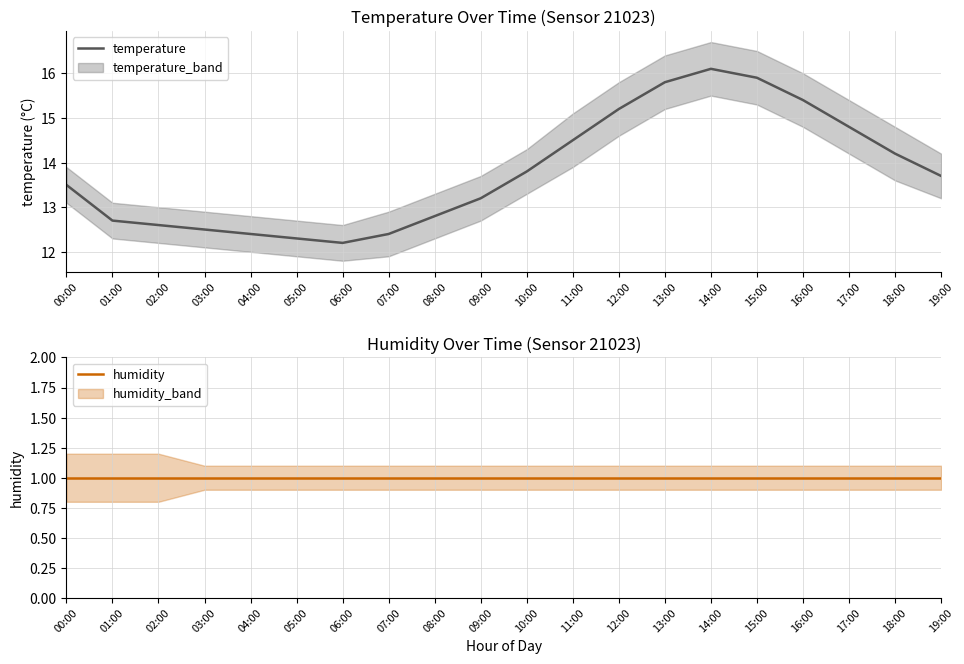

What is the approximate value of temperature at 02:00?

12.6